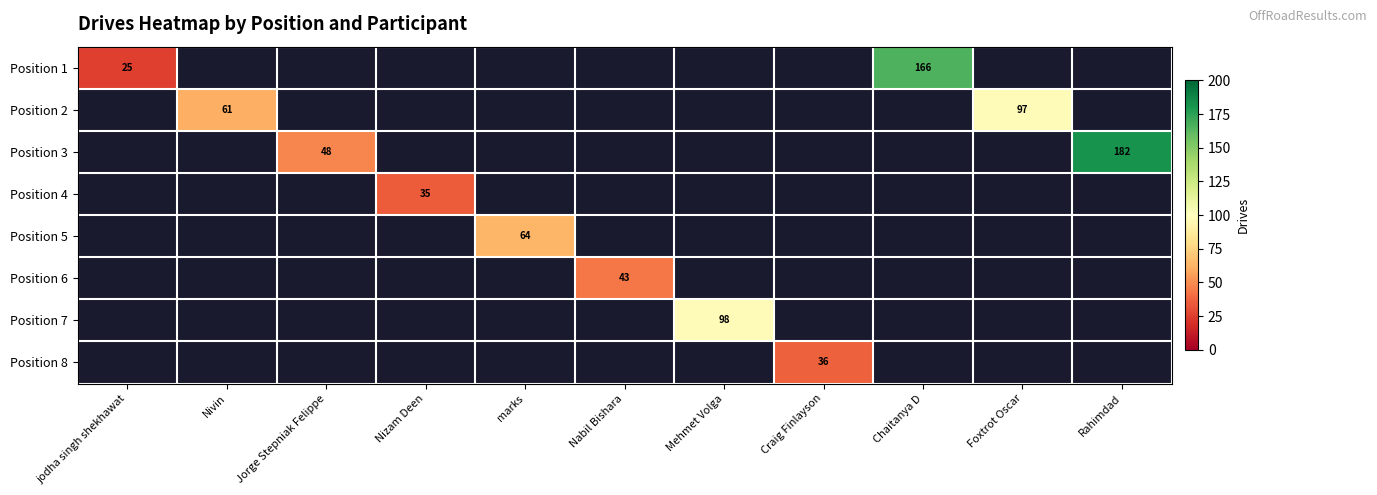

How many distinct data groups are displayed?

8